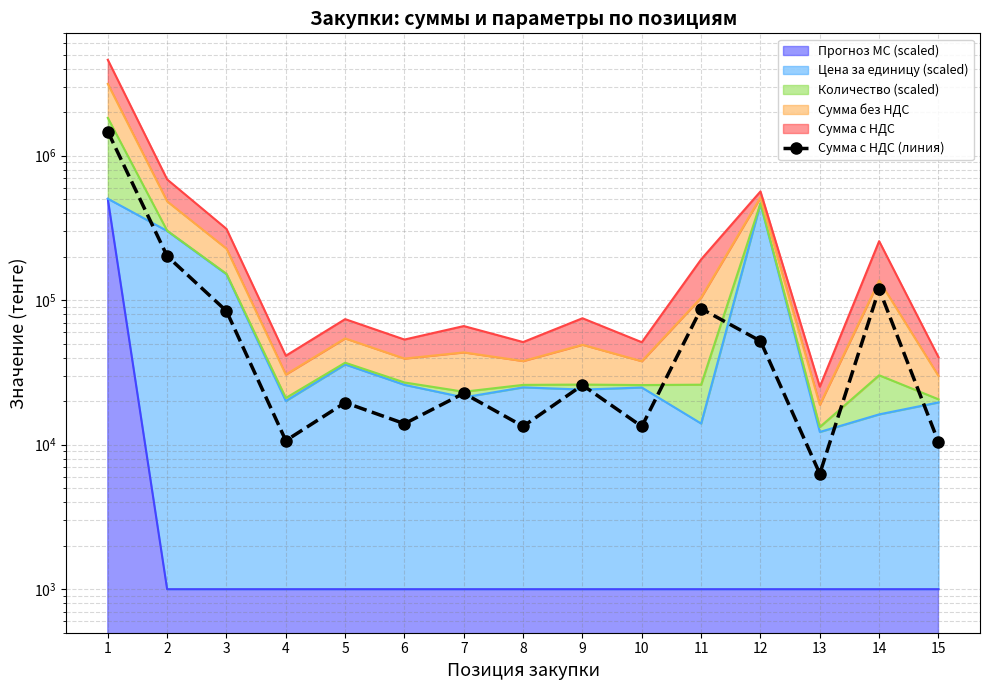

How many lines are shown in the chart?

1